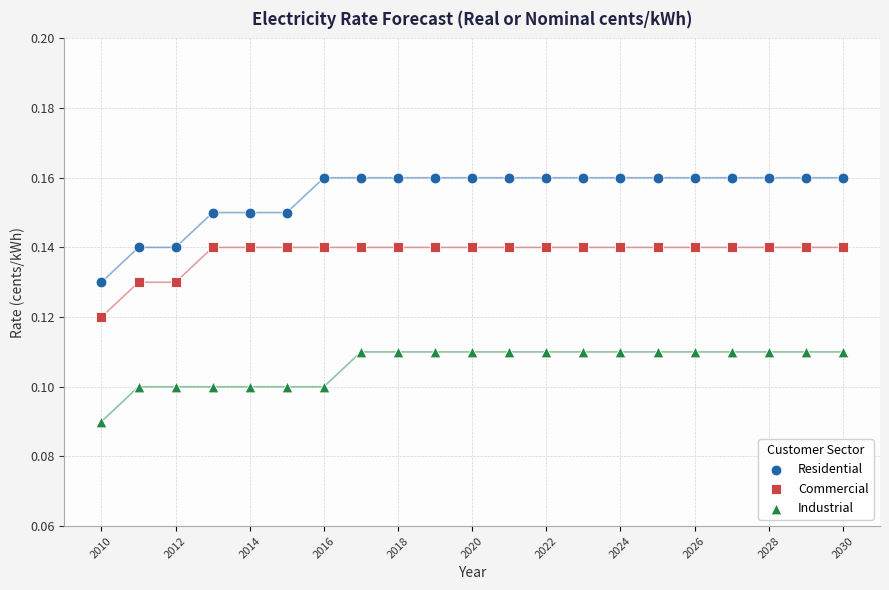

What are all the series names shown in the legend?

Residential, Commercial, Industrial